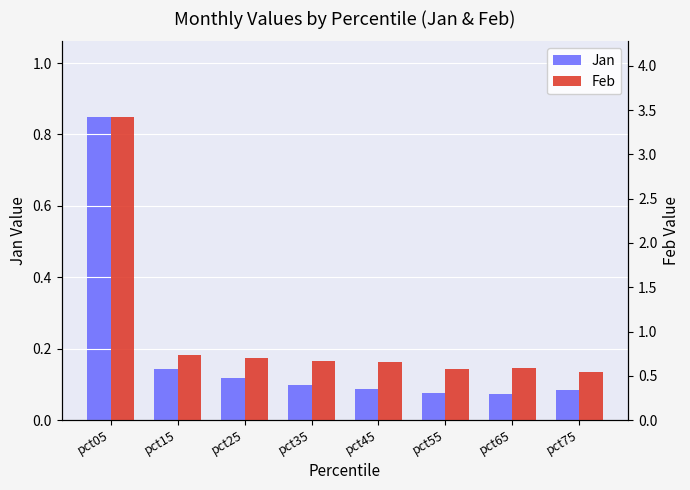

Is the value of Feb at pct35 greater than the value of Jan at pct35?

Yes